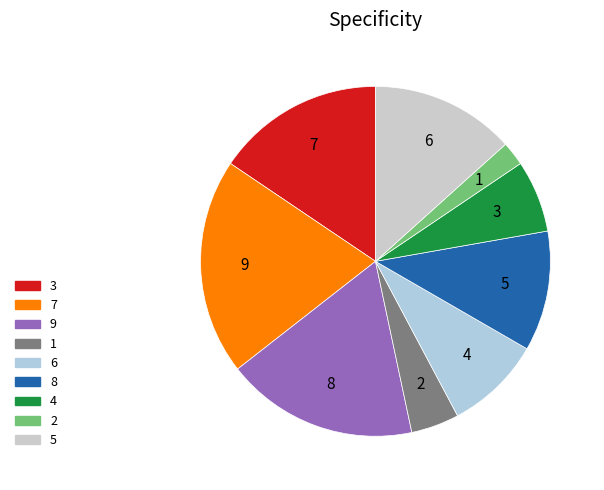

Is the sum of 2 and 5 greater than half?

No